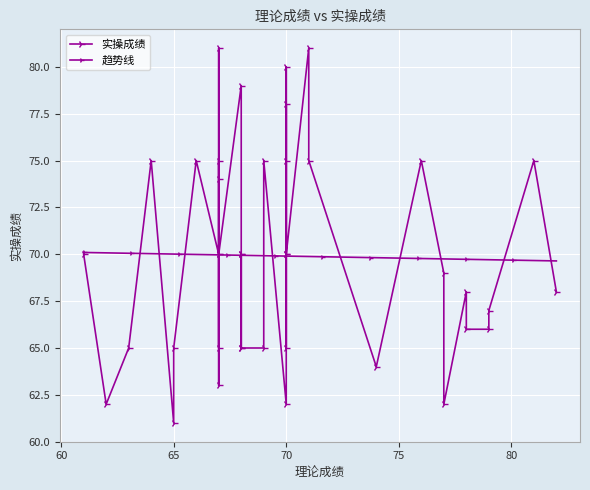

What is the change in value from 61 to 67?

+11